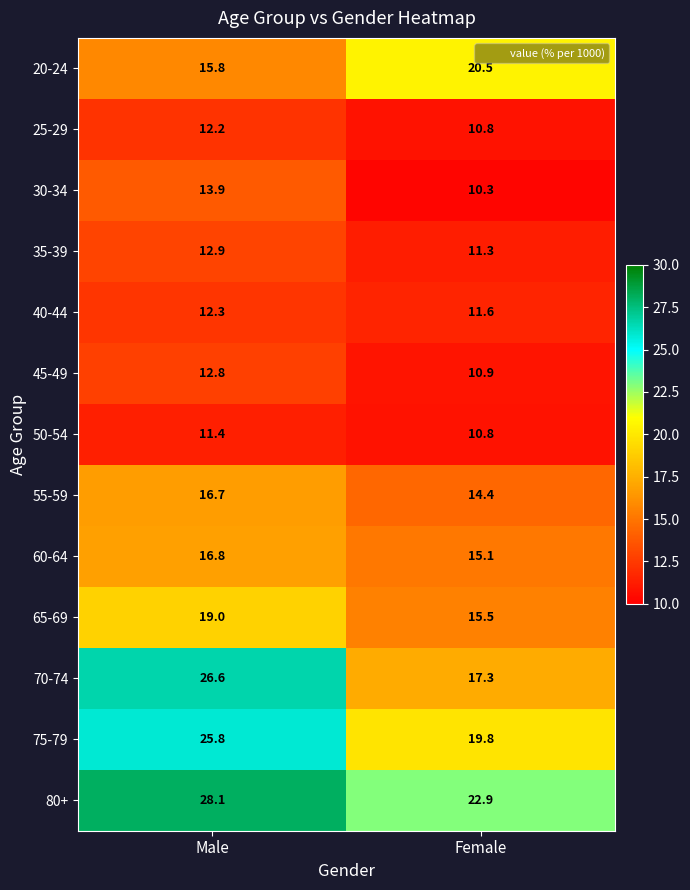

Reading left to right, extract all data points from this chart.

20-24: 15.8	20.5
25-29: 12.2	10.8
30-34: 13.9	10.3
35-39: 12.9	11.3
40-44: 12.3	11.6
45-49: 12.8	10.9
50-54: 11.4	10.8
55-59: 16.7	14.4
60-64: 16.8	15.1
65-69: 19.0	15.5
70-74: 26.6	17.3
75-79: 25.8	19.8
80+: 28.1	22.9